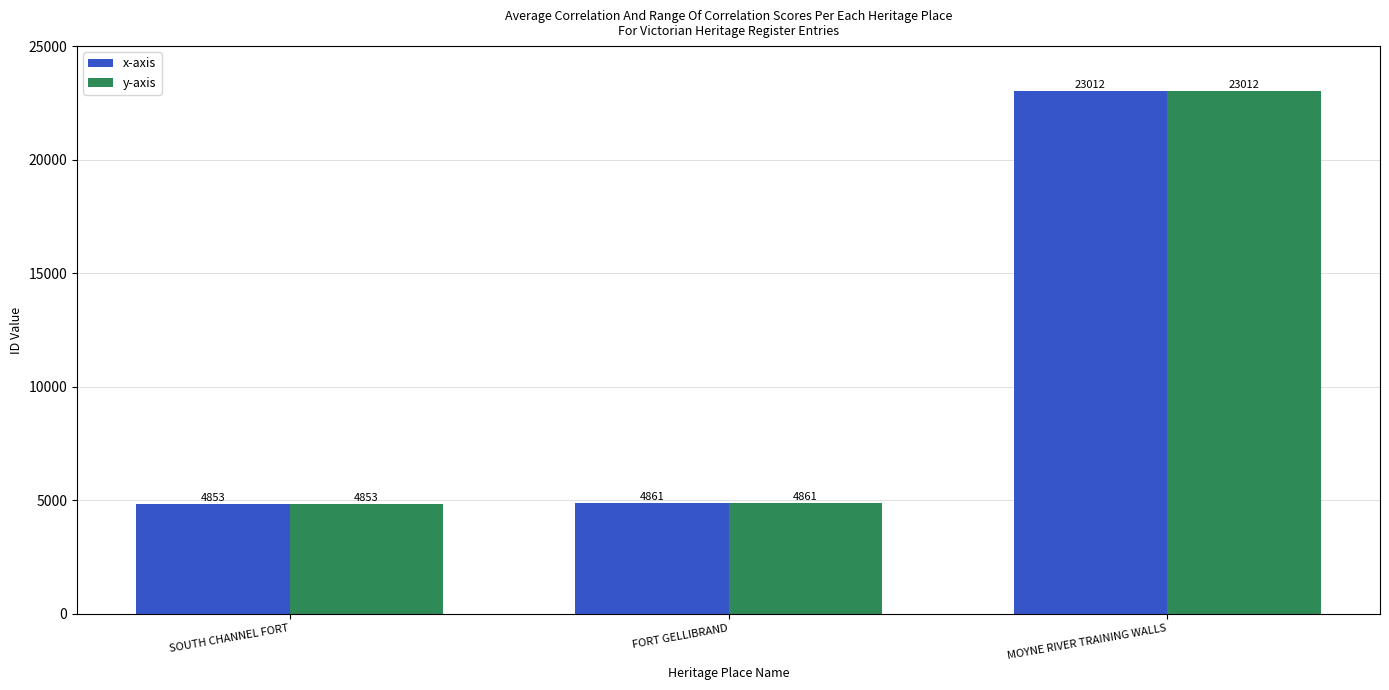

At which label is y-axis closest to 13932?

FORT GELLIBRAND